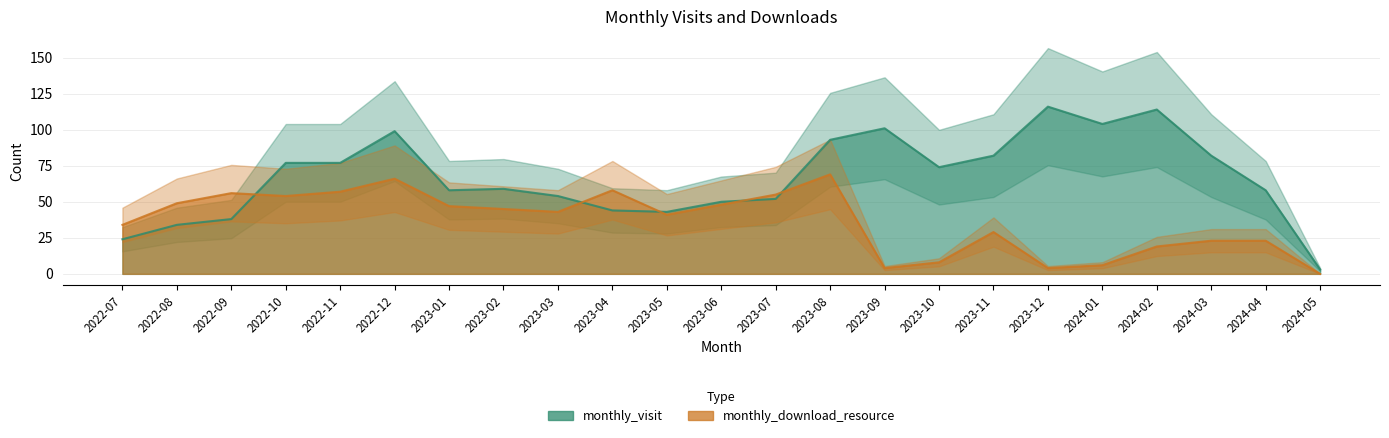

Rank the series by their maximum value, from highest to lowest.

monthly_visit, monthly_download_resource